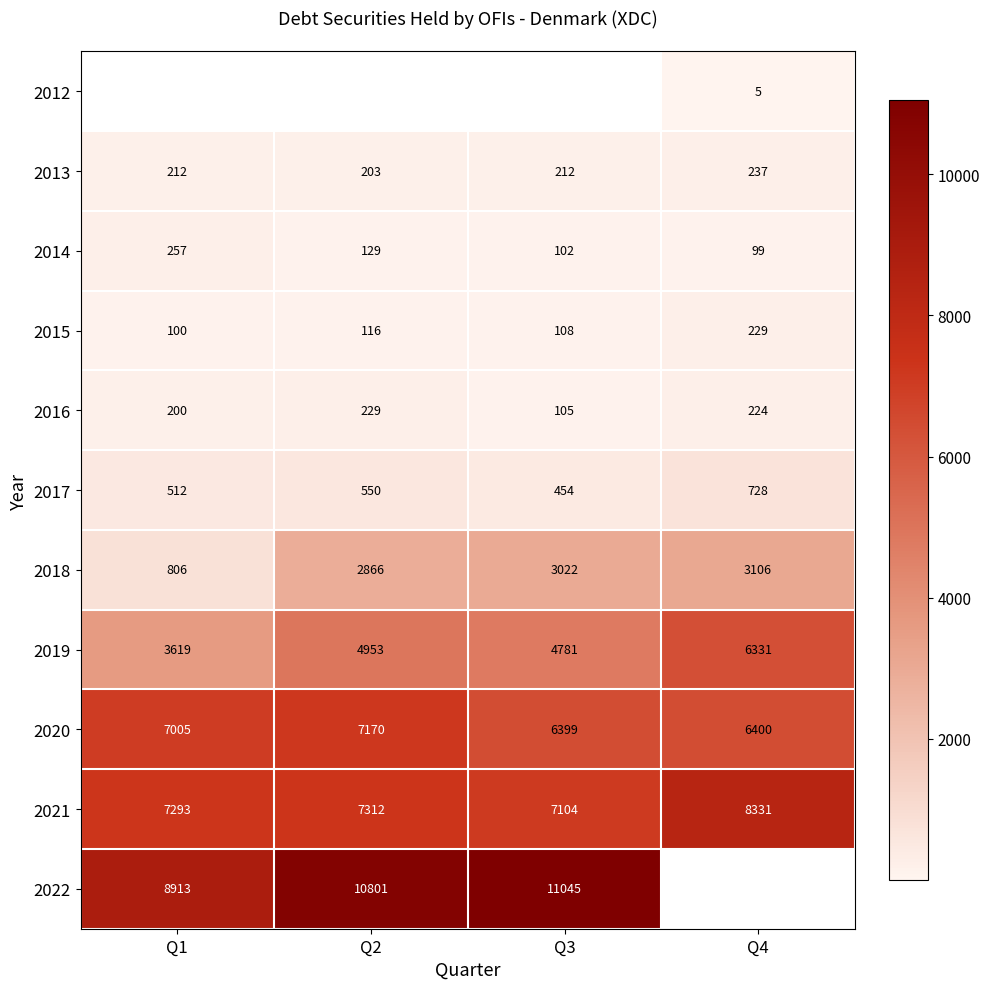

True or false: 2018 has a value of 3106 at Q4.

True